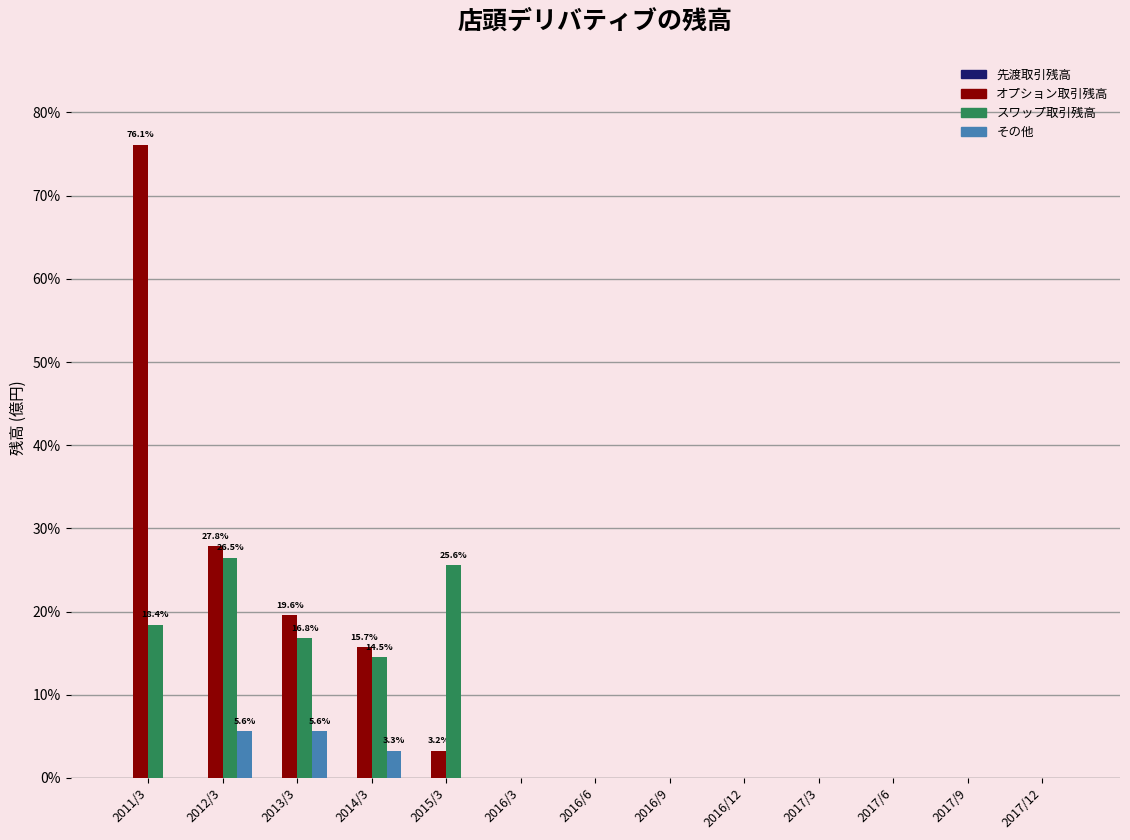

Are the bars horizontal?

No